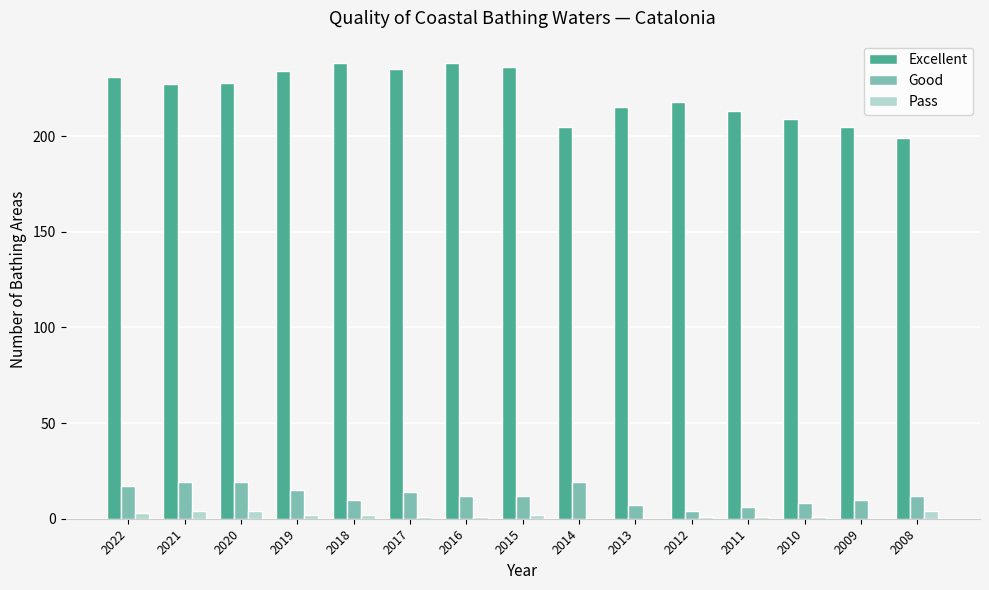

Is it true that Excellent equals 420 at 2017?

False